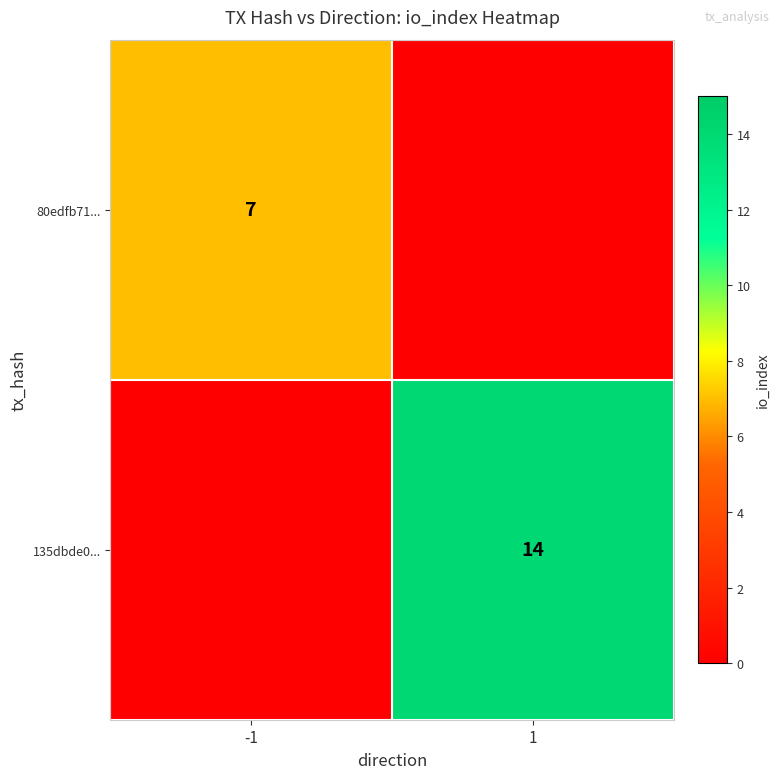

The value of 135dbde0... at 1 is 14. True or false?

True